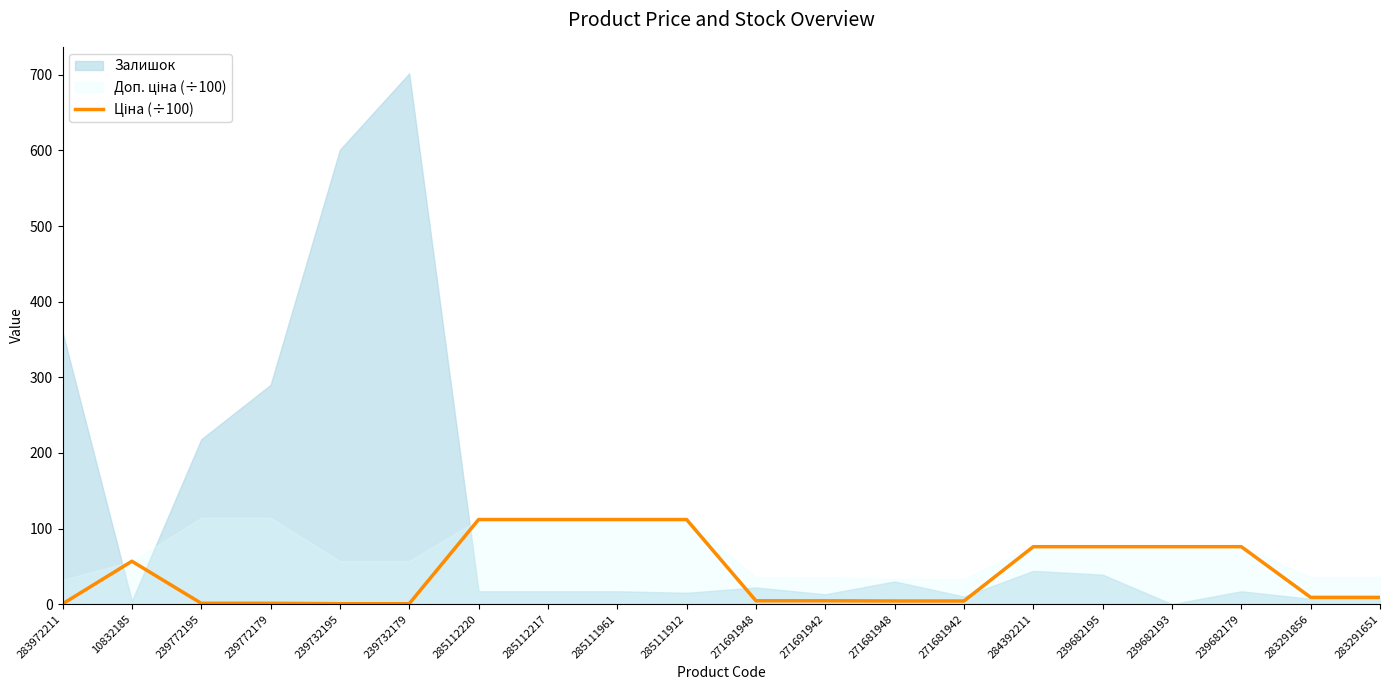

Where does the data first go above 8?

10832185